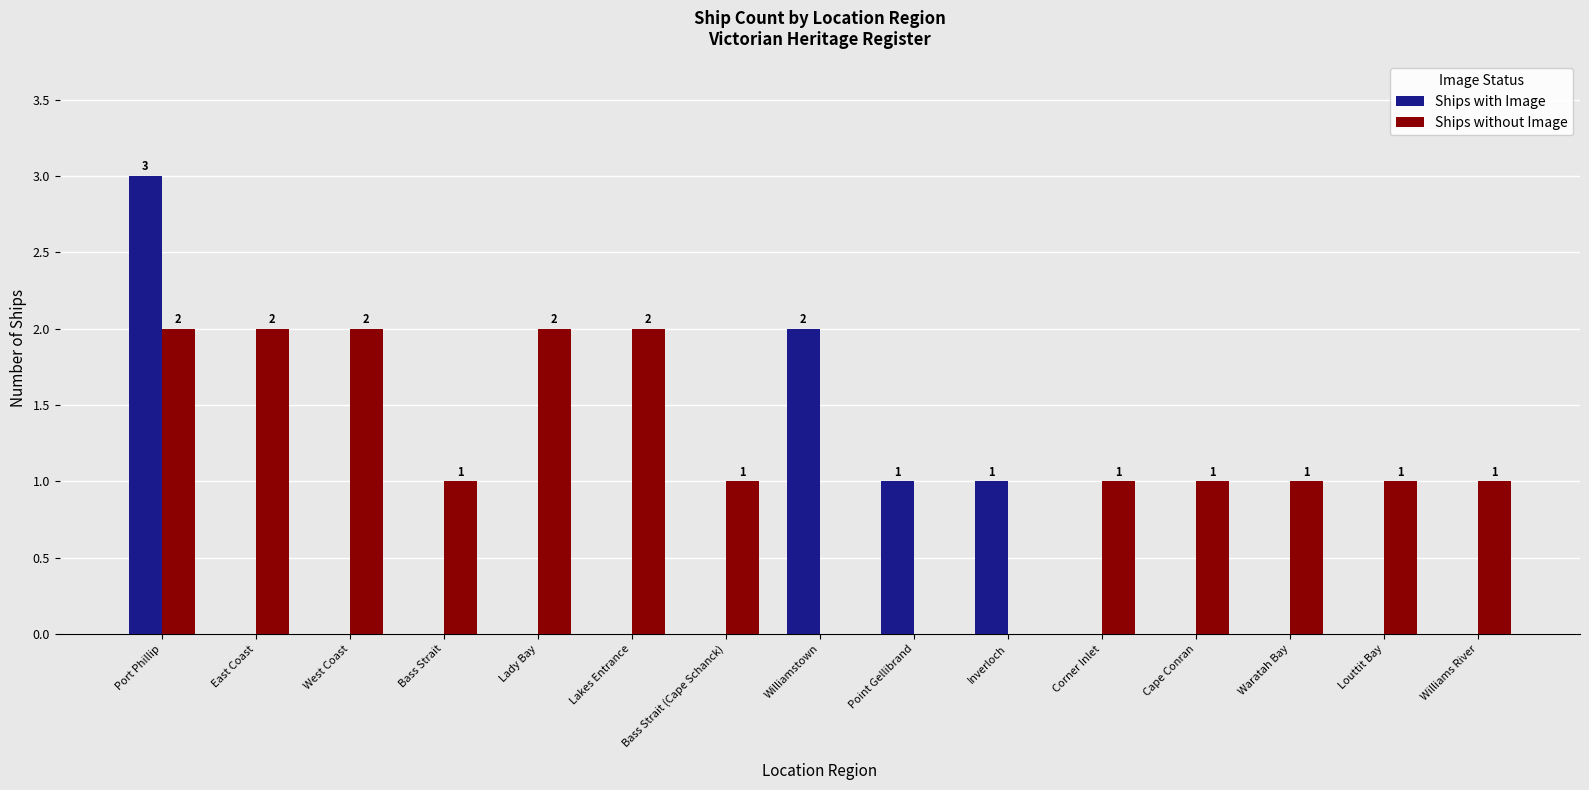

Reading left to right, list all the values displayed in this chart.

Ships with Image: 3	0	0	0	0	0	0	2	1	1	0	0	0	0	0
Ships without Image: 2	2	2	1	2	2	1	0	0	0	1	1	1	1	1